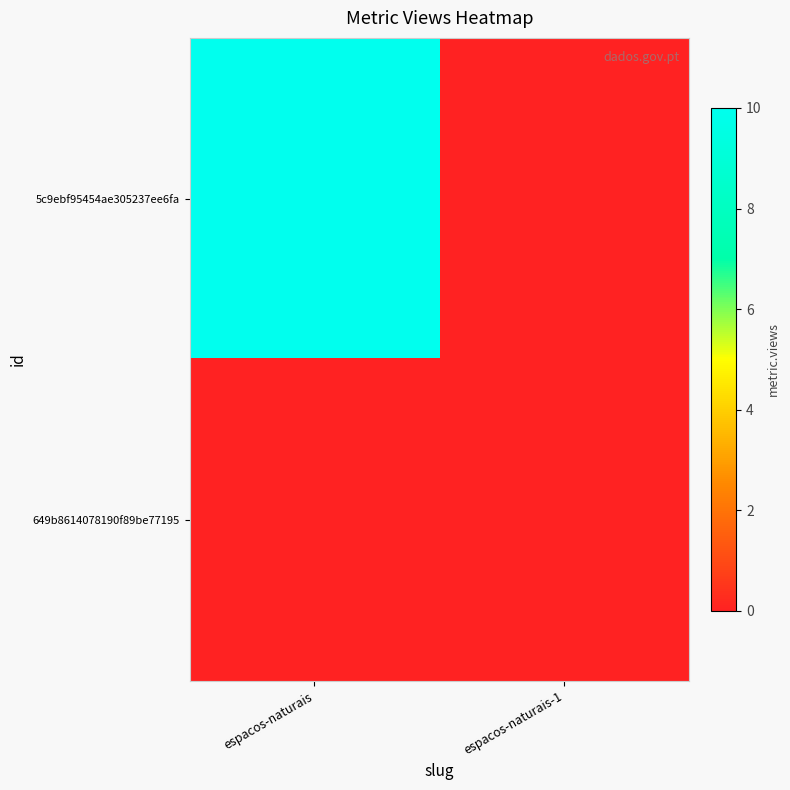

At espacos-naturais, list the series in order from largest to smallest.

5c9ebf95454ae305237ee6fa, 649b8614078190f89be77195